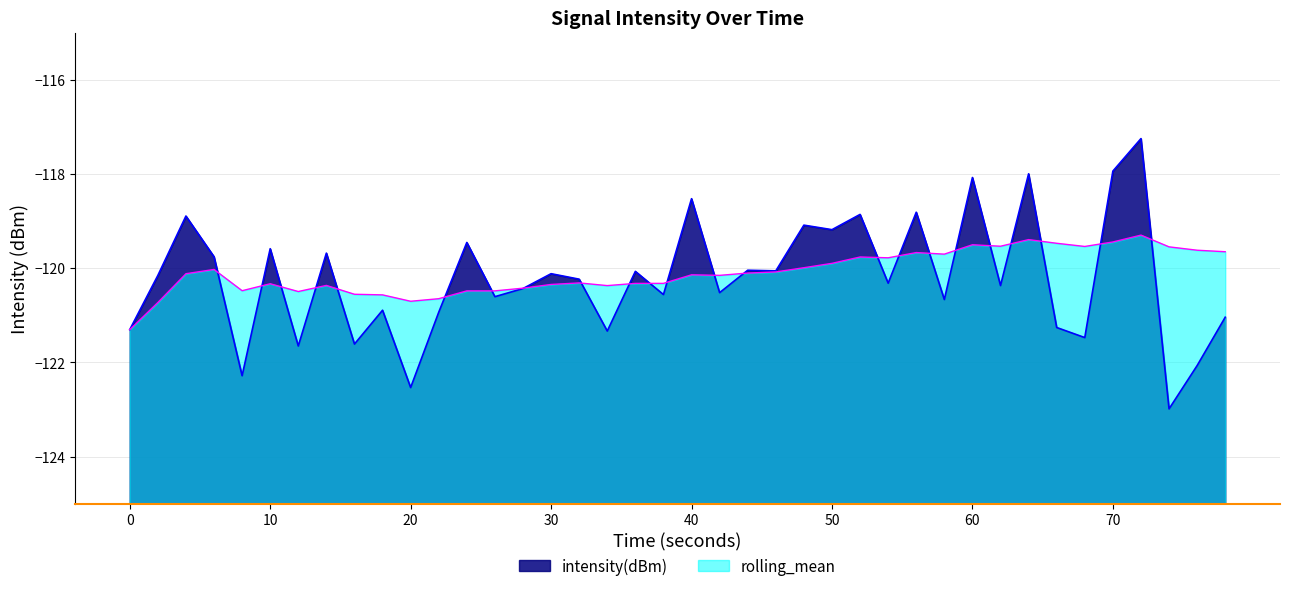

List the series in order of their overall mean, lowest first.

intensity(dBm), rolling_mean